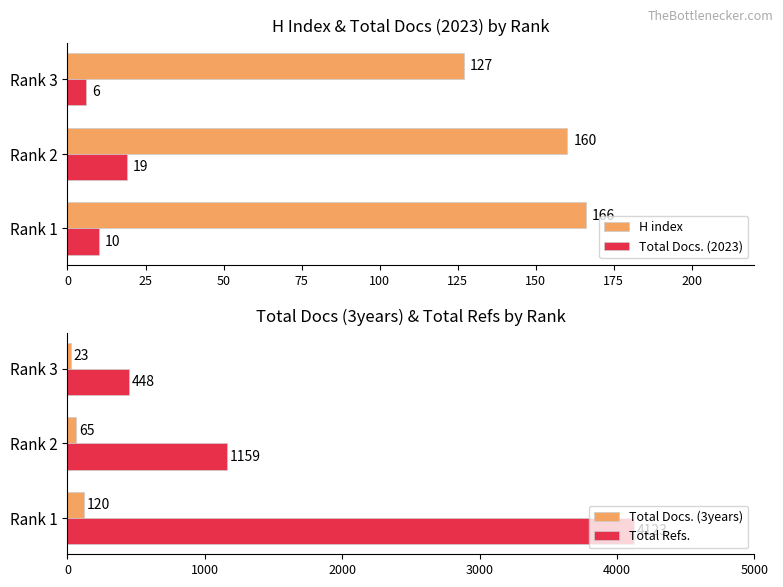

Which category has the lowest value in the H index series?

Rank 3